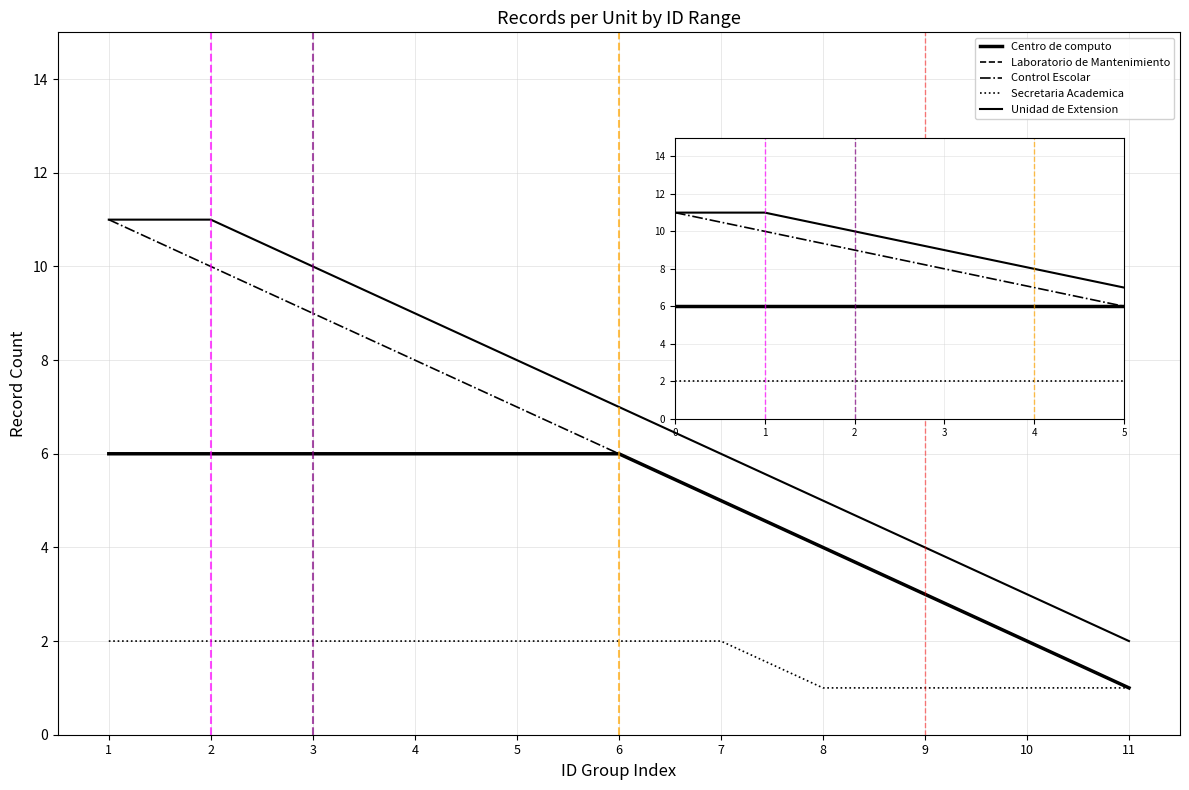

Which series has the largest total across all categories?

Unidad de Extension